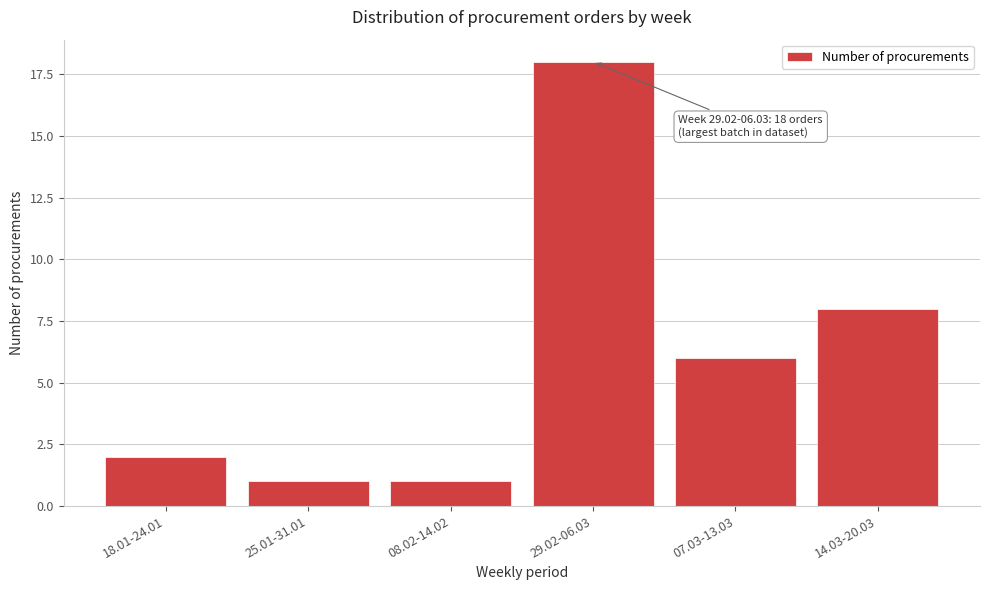

Reading right to left, transcribe all the data shown in this chart.

14.03-20.03=8	07.03-13.03=6	29.02-06.03=18	08.02-14.02=1	25.01-31.01=1	18.01-24.01=2